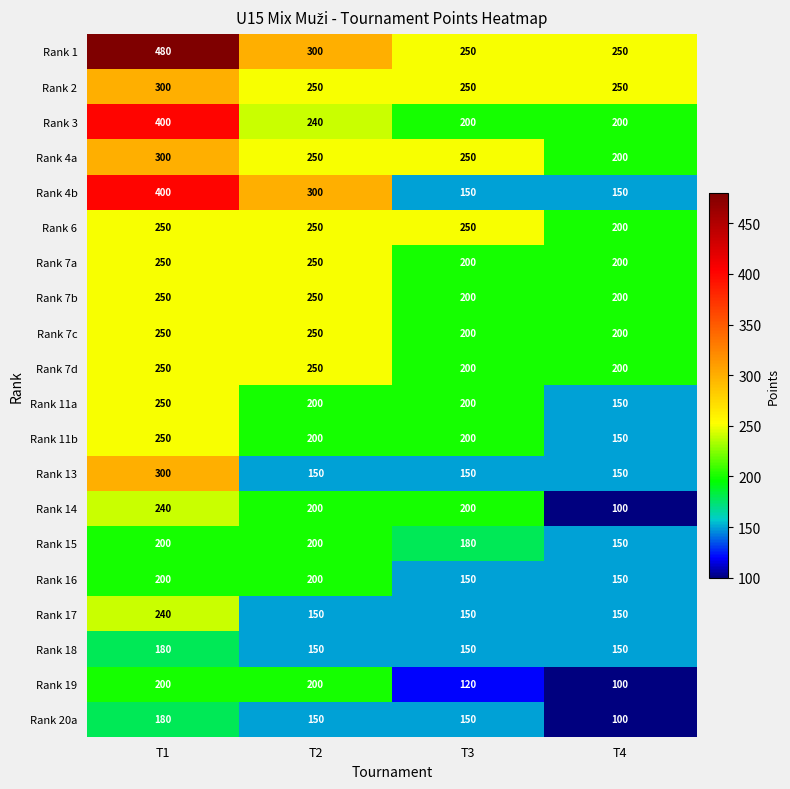

What value does the Rank 7a series have at T2, to the nearest 5?

250